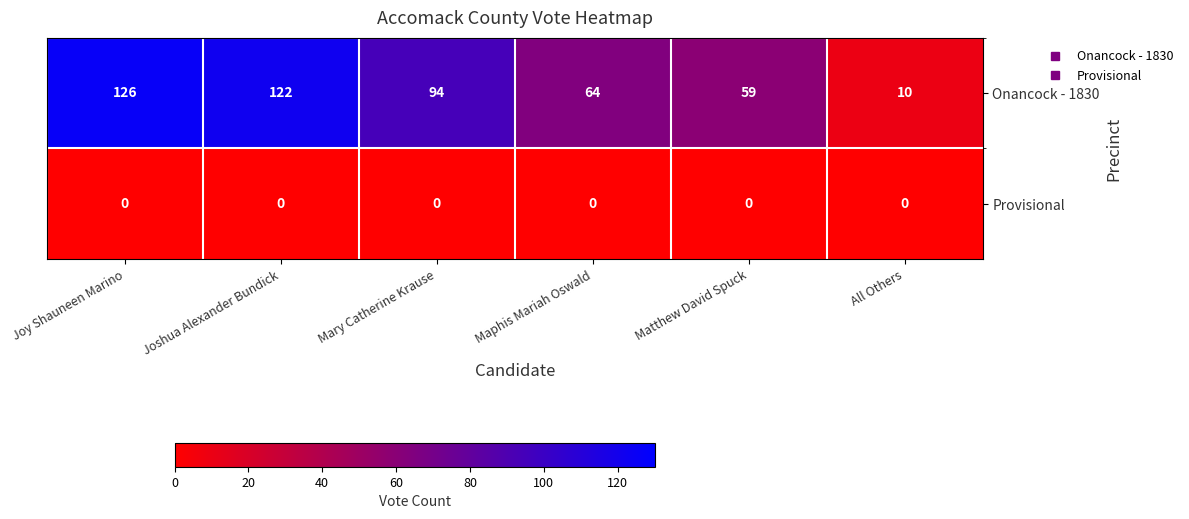

What is the sum of the Onancock - 1830 values at Matthew David Spuck and Maphis Mariah Oswald?

123